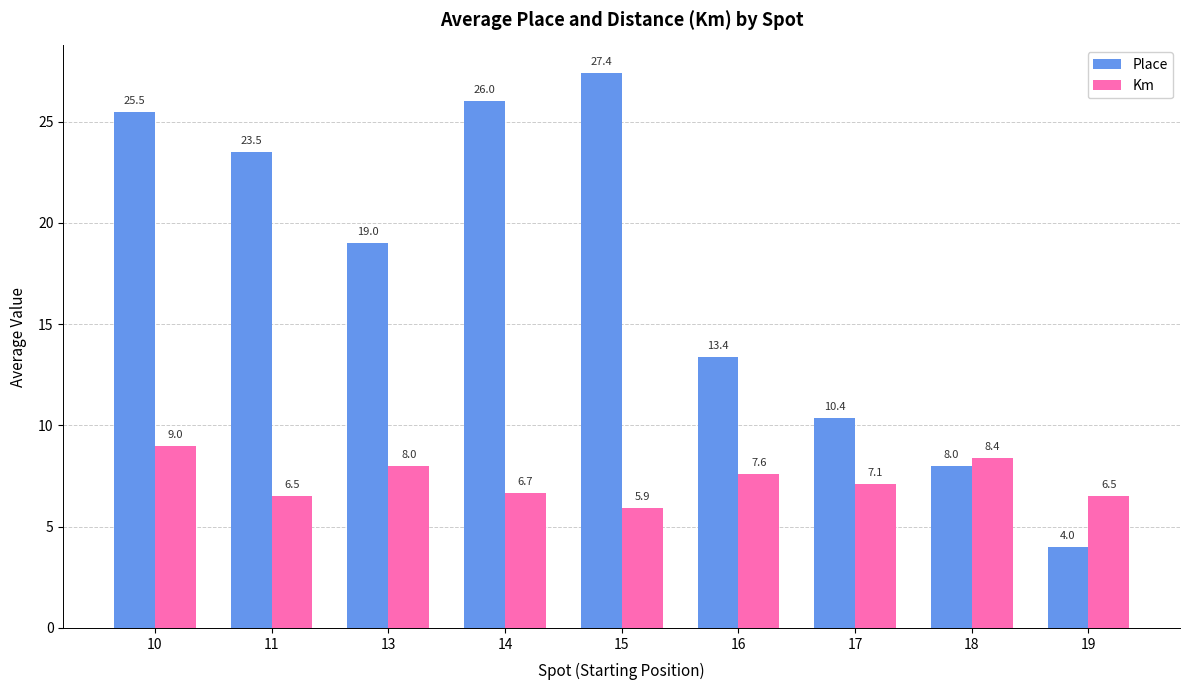

At how many categories does at least one series exceed 9?

7